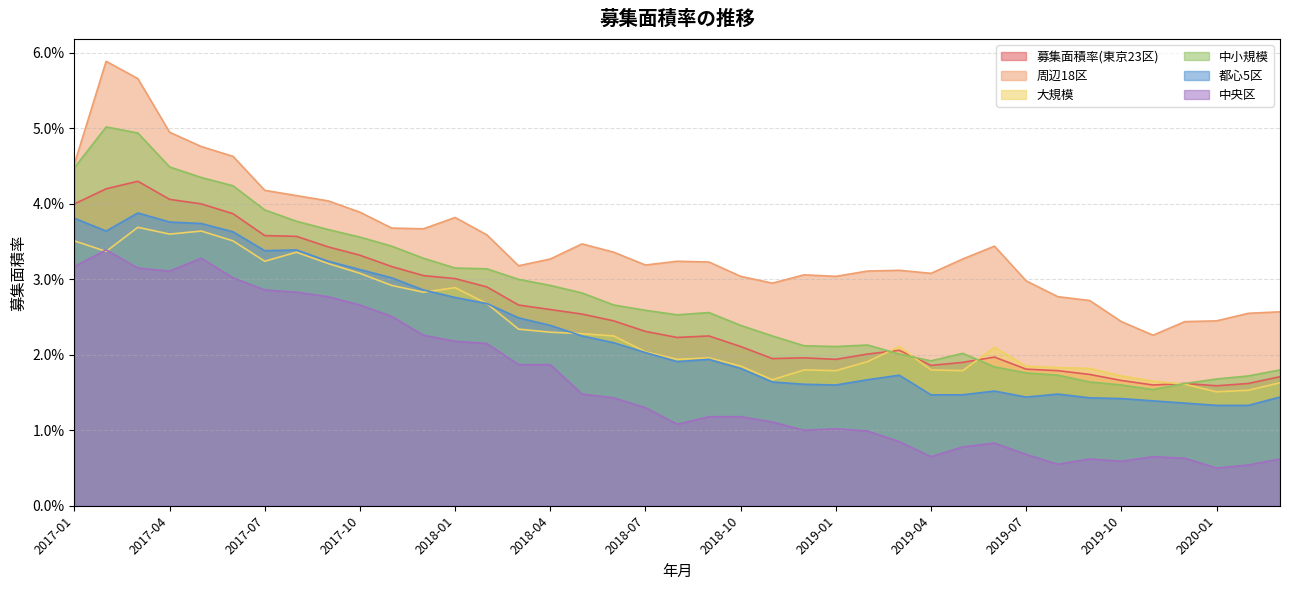

Reading left to right, transcribe all the data shown in this chart.

募集面積率(東京23区): 0.0	0.0	0.0	0.0	0.0	0.0	0.0	0.0	0.0	0.0	0.0	0.0	0.0	0.0	0.0	0.0	0.0	0.0	0.0	0.0	0.0	0.0	0.0	0.0	0.0	0.0	0.0	0.0	0.0	0.0	0.0	0.0	0.0	0.0	0.0	0.0	0.0	0.0	0.0
周辺18区: 0.0	0.1	0.1	0.0	0.0	0.0	0.0	0.0	0.0	0.0	0.0	0.0	0.0	0.0	0.0	0.0	0.0	0.0	0.0	0.0	0.0	0.0	0.0	0.0	0.0	0.0	0.0	0.0	0.0	0.0	0.0	0.0	0.0	0.0	0.0	0.0	0.0	0.0	0.0
大規模: 0.0	0.0	0.0	0.0	0.0	0.0	0.0	0.0	0.0	0.0	0.0	0.0	0.0	0.0	0.0	0.0	0.0	0.0	0.0	0.0	0.0	0.0	0.0	0.0	0.0	0.0	0.0	0.0	0.0	0.0	0.0	0.0	0.0	0.0	0.0	0.0	0.0	0.0	0.0
中小規模: 0.0	0.1	0.0	0.0	0.0	0.0	0.0	0.0	0.0	0.0	0.0	0.0	0.0	0.0	0.0	0.0	0.0	0.0	0.0	0.0	0.0	0.0	0.0	0.0	0.0	0.0	0.0	0.0	0.0	0.0	0.0	0.0	0.0	0.0	0.0	0.0	0.0	0.0	0.0
都心5区: 0.0	0.0	0.0	0.0	0.0	0.0	0.0	0.0	0.0	0.0	0.0	0.0	0.0	0.0	0.0	0.0	0.0	0.0	0.0	0.0	0.0	0.0	0.0	0.0	0.0	0.0	0.0	0.0	0.0	0.0	0.0	0.0	0.0	0.0	0.0	0.0	0.0	0.0	0.0
中央区: 0.0	0.0	0.0	0.0	0.0	0.0	0.0	0.0	0.0	0.0	0.0	0.0	0.0	0.0	0.0	0.0	0.0	0.0	0.0	0.0	0.0	0.0	0.0	0.0	0.0	0.0	0.0	0.0	0.0	0.0	0.0	0.0	0.0	0.0	0.0	0.0	0.0	0.0	0.0